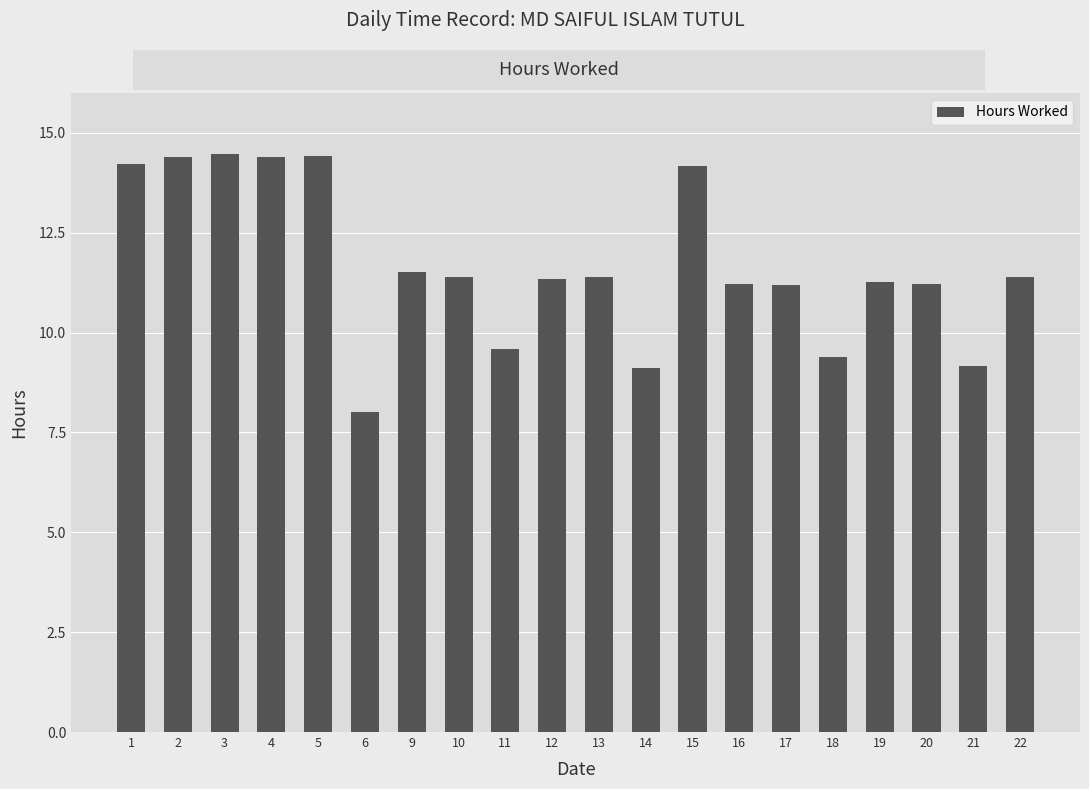

What is the sum of the values at 2 and 1?

28.6